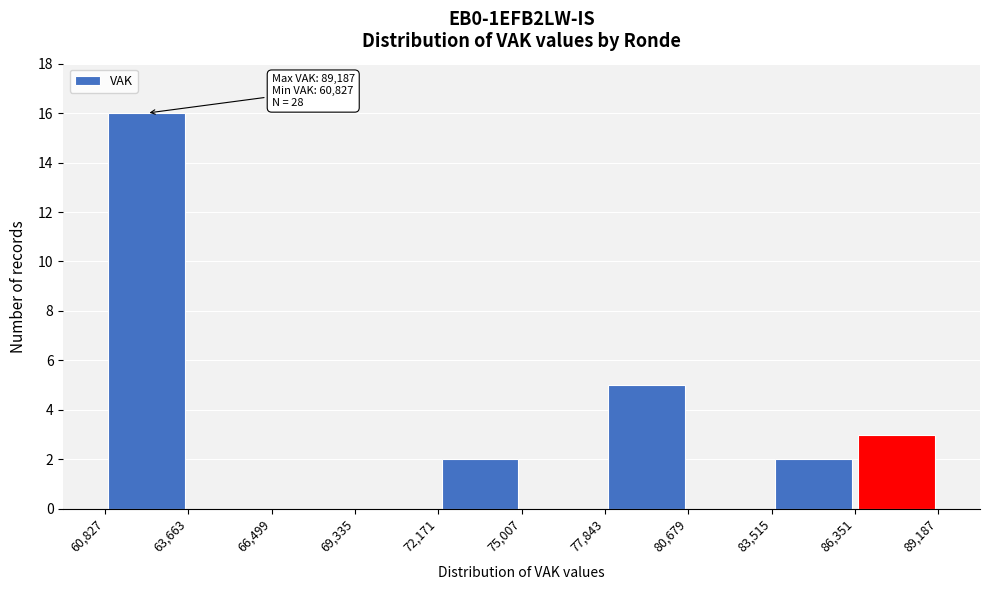

Which range on the x-axis has the tallest bar?

60,827 to 63,663